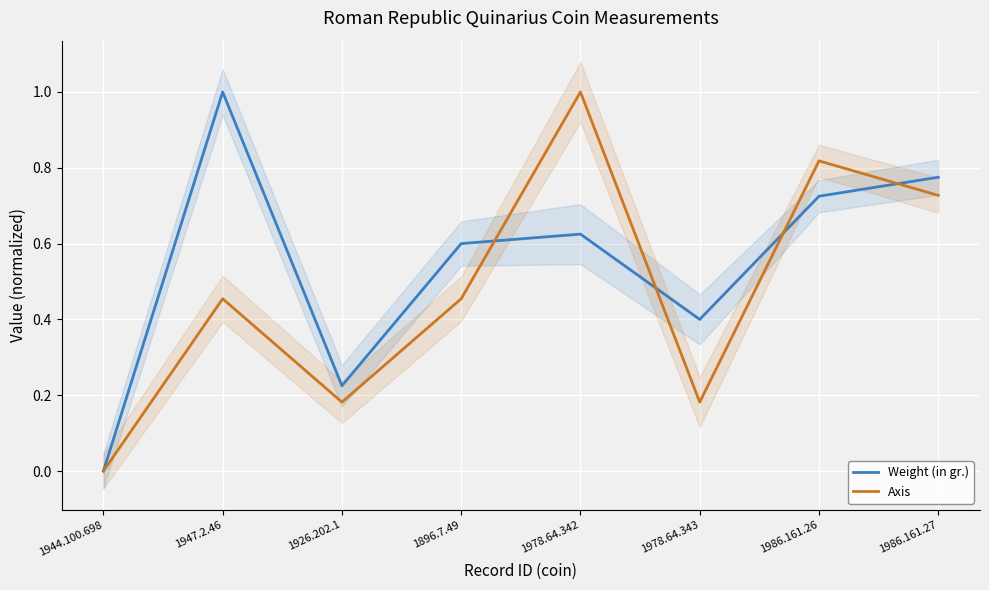

At 1978.64.342, list the series in order from smallest to largest.

Weight (in gr.), Axis